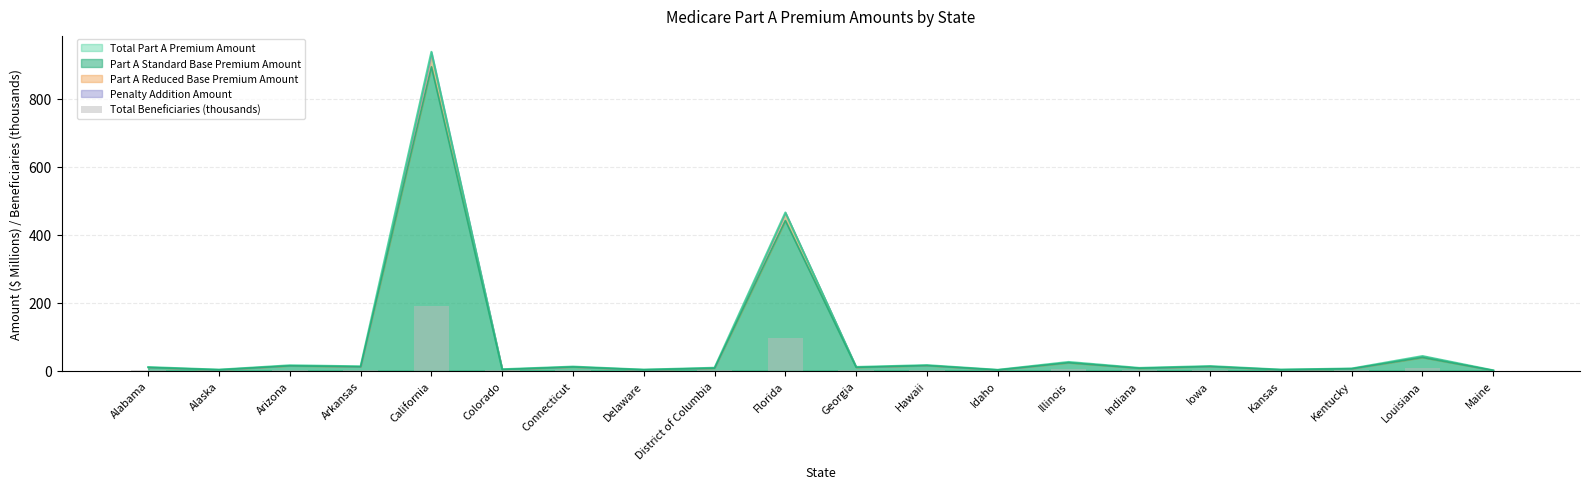

Count the number of categories in the chart.

20